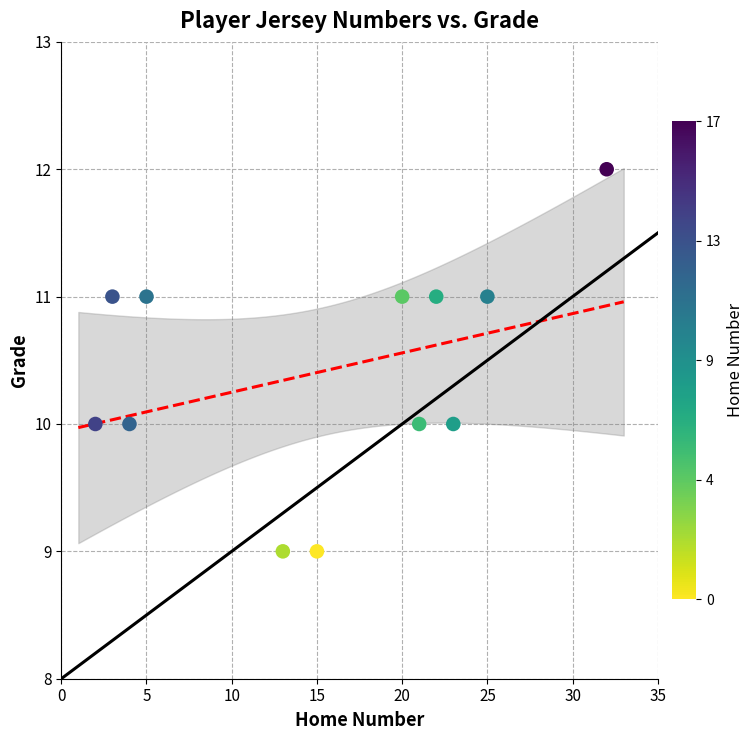

What is the range of X values (max minus min)?

30